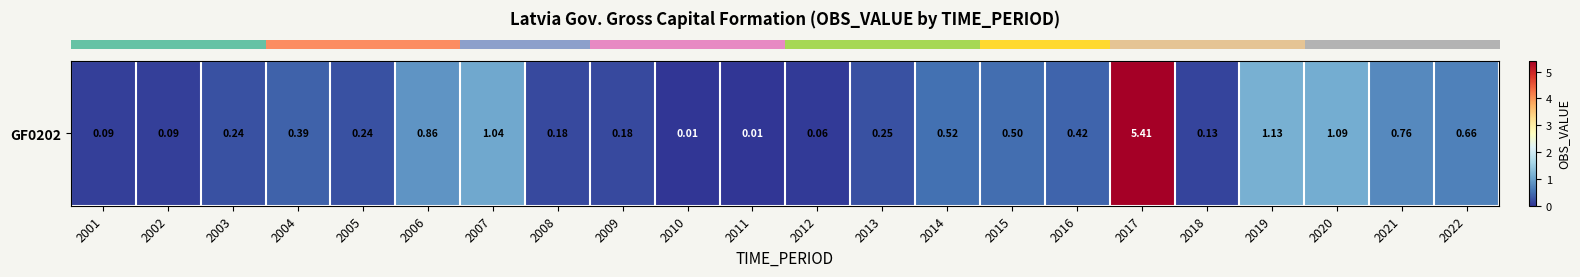

What is the change in value from 2004 to 2018?

-0.3